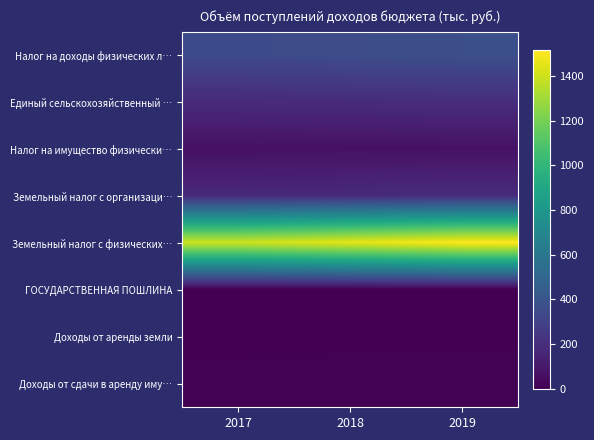

Which series changed the most between 2018 and 2019?

Земельный налог с физических…